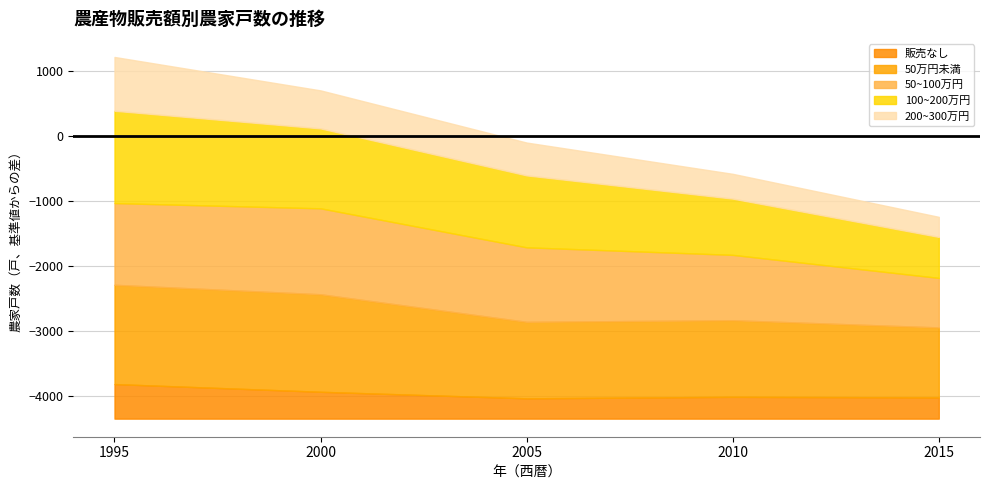

True or false: 販売なし has a value of 533 at 1995.

True